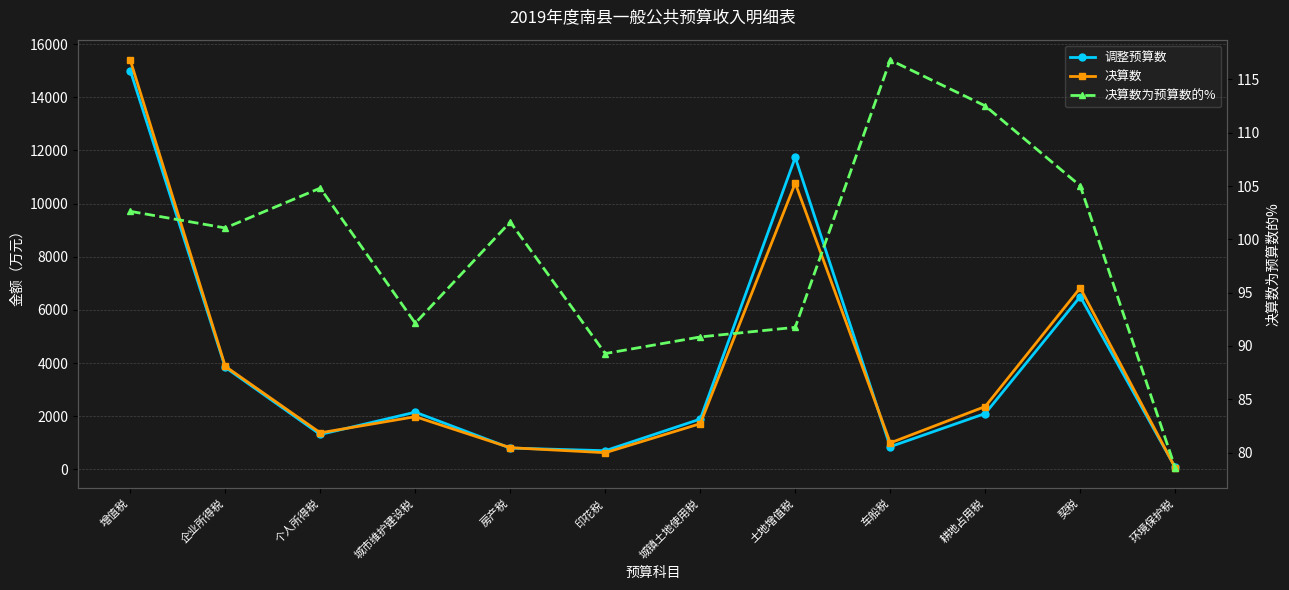

True or false: 调整预算数 has a value of 800.0 at 房产税.

True